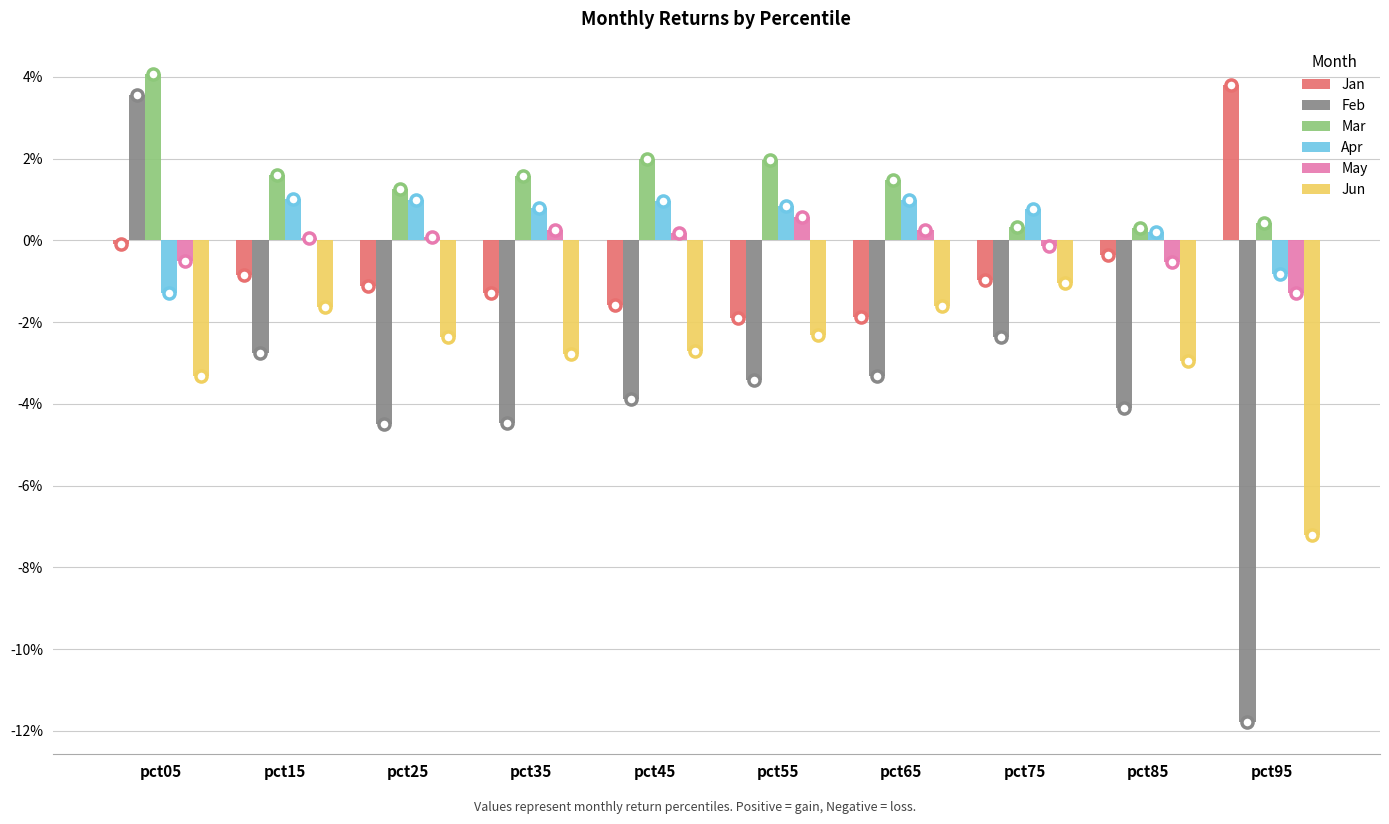

At which label does Jun reach its peak?

pct75